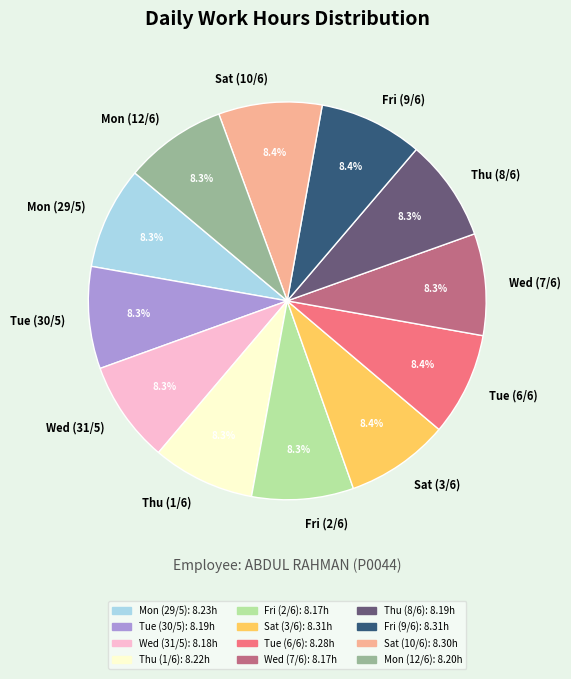

What percentage is NOT represented by Wed (7/6)?

91.7%